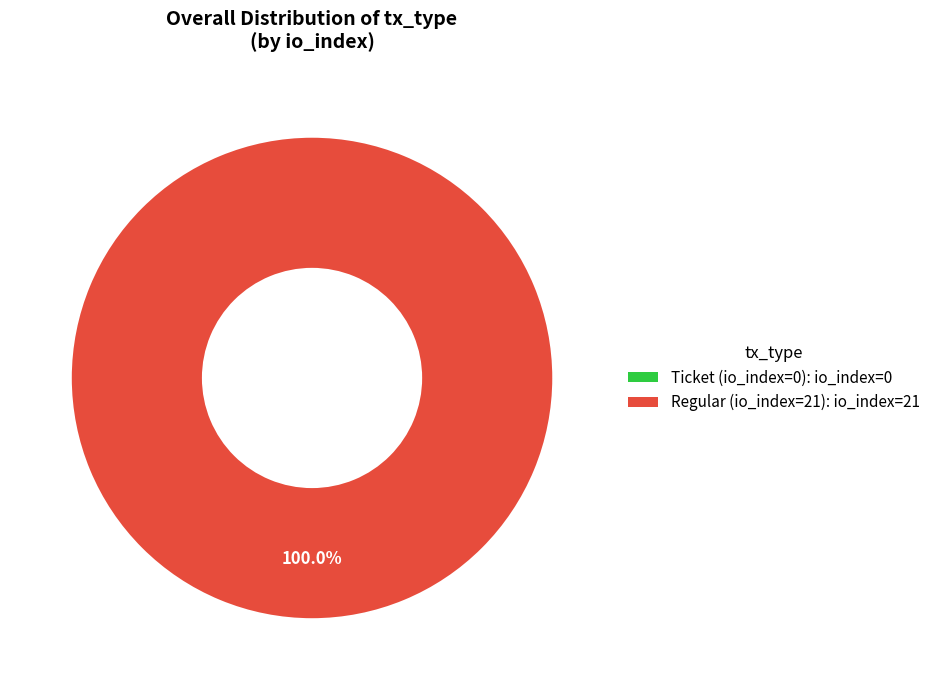

Do Regular (io_index=21) and Ticket (io_index=0) together represent more than half of the pie?

Yes